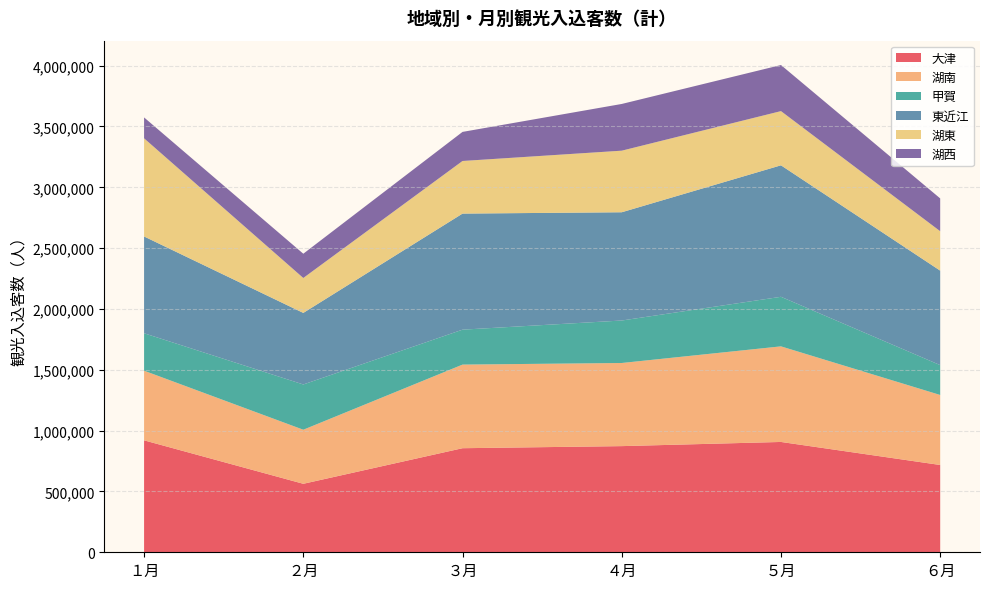

Reading left to right, list all the values displayed in this chart.

大津: １月=920043	２月=562930	３月=855412	４月=872560	５月=906853	６月=717510
湖南: １月=572499	２月=444400	３月=687288	４月=683316	５月=785746	６月=575427
甲賀: １月=307874	２月=372101	３月=287201	４月=349249	５月=407437	６月=245473
東近江: １月=795461	２月=588135	３月=954014	４月=889818	５月=1080748	６月=776636
湖東: １月=806852	２月=287100	３月=432509	４月=506235	５月=445629	６月=324112
湖西: １月=171645	２月=199388	３月=239039	４月=384001	５月=378734	６月=269597